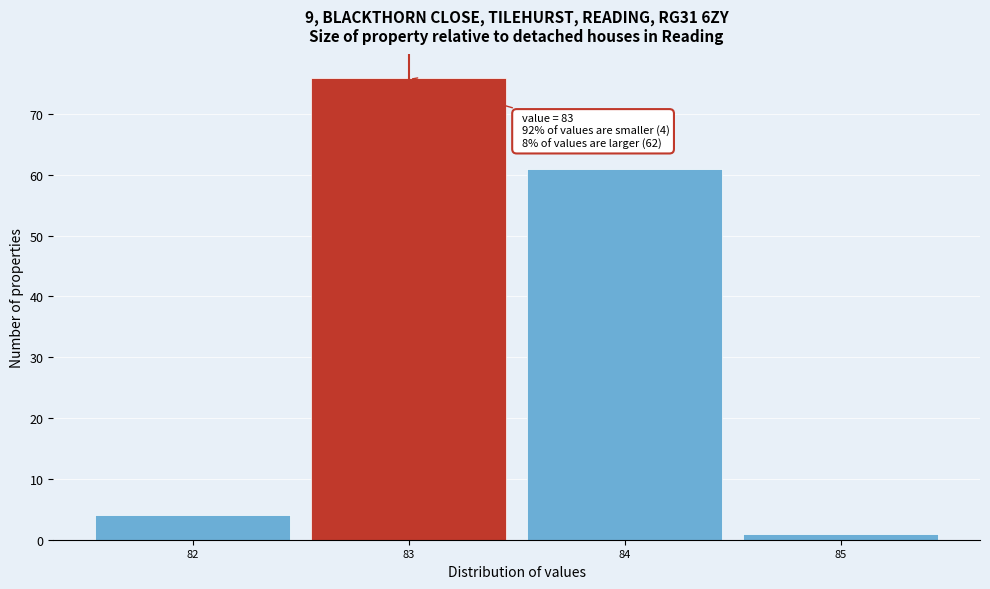

Reading right to left, transcribe all the data shown in this chart.

85=1	84=61	83=76	82=4